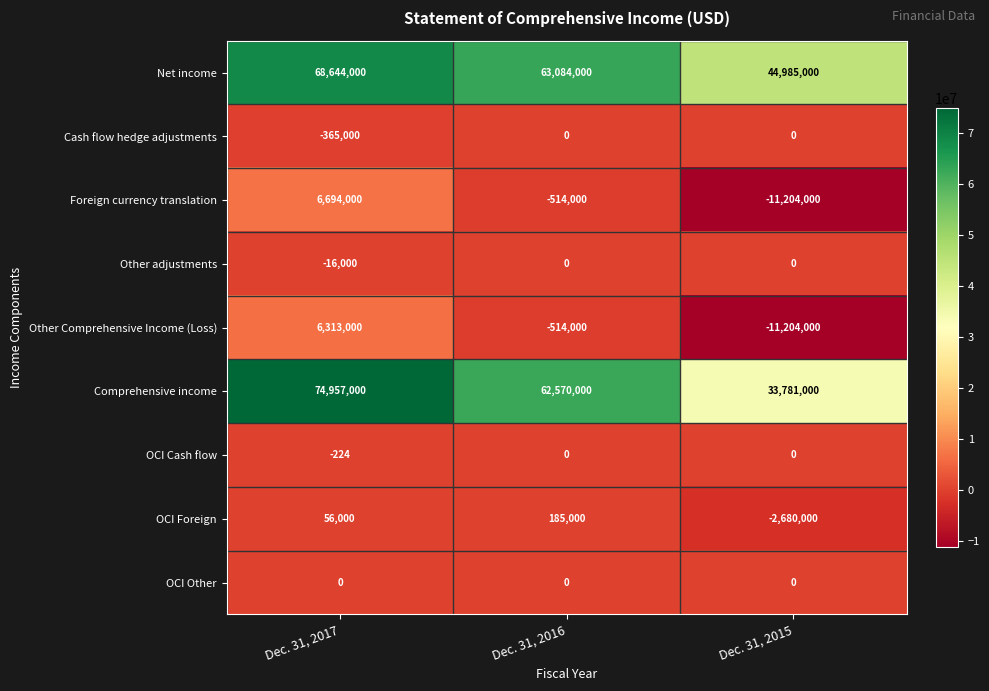

Where does the Other Comprehensive Income (Loss) series first go above -514000?

Dec. 31, 2017